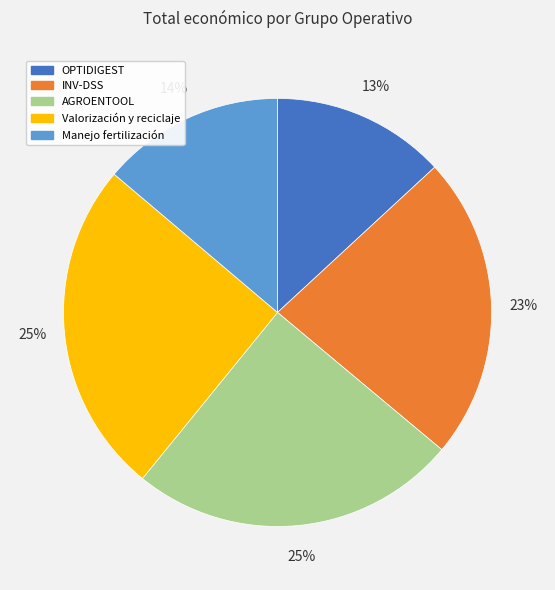

Which category has the smallest portion of the pie?

OPTIDIGEST